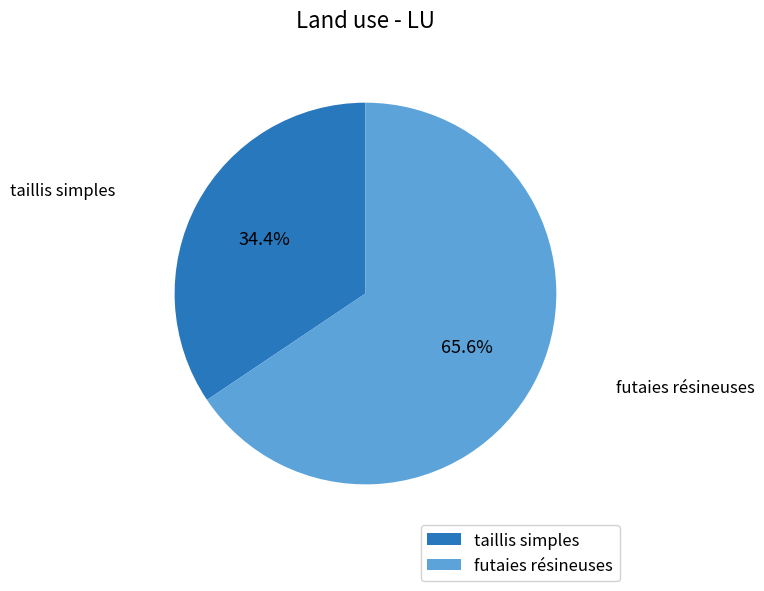

Rank the categories by value from lowest to highest.

taillis simples, futaies résineuses